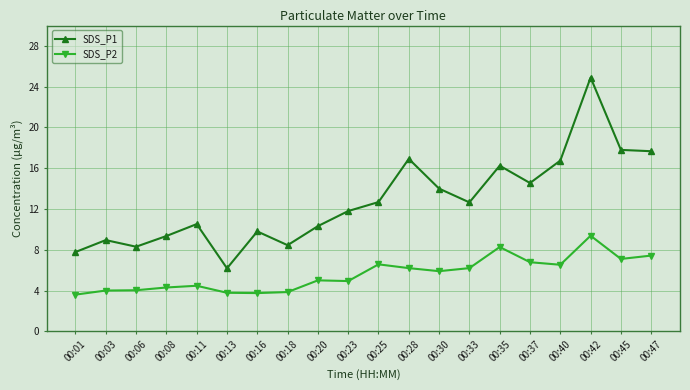

Count the number of data series in this chart.

2